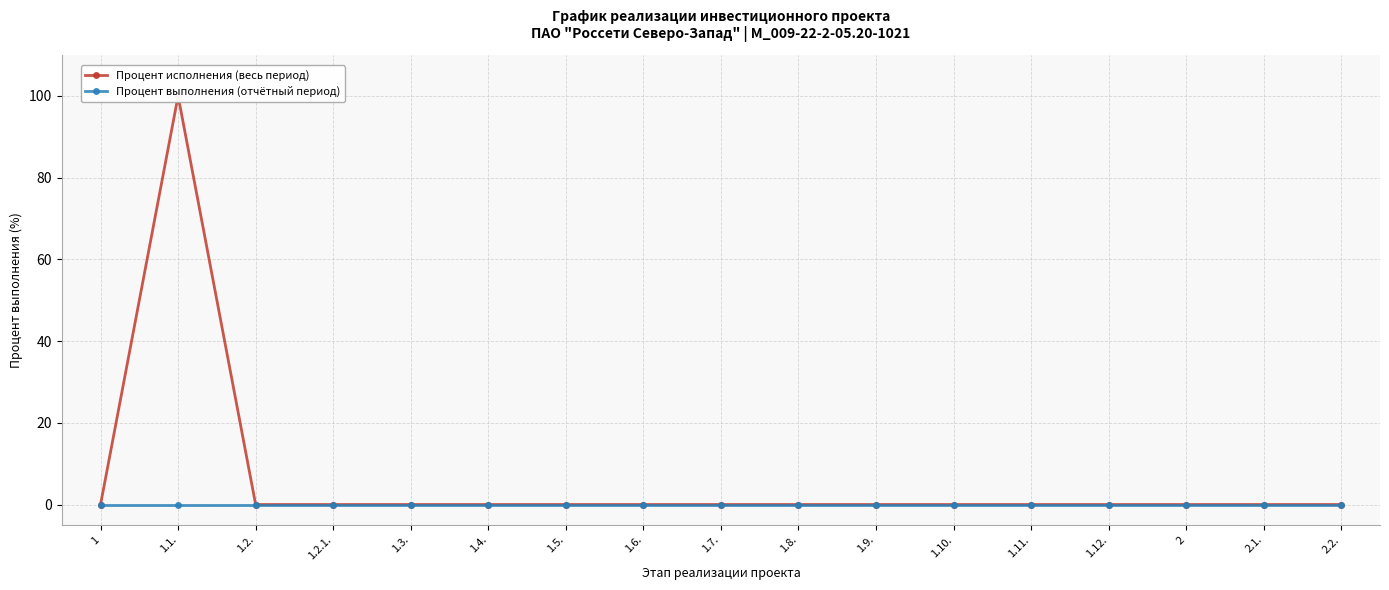

Which series has the largest total across all categories?

Процент исполнения (весь период)